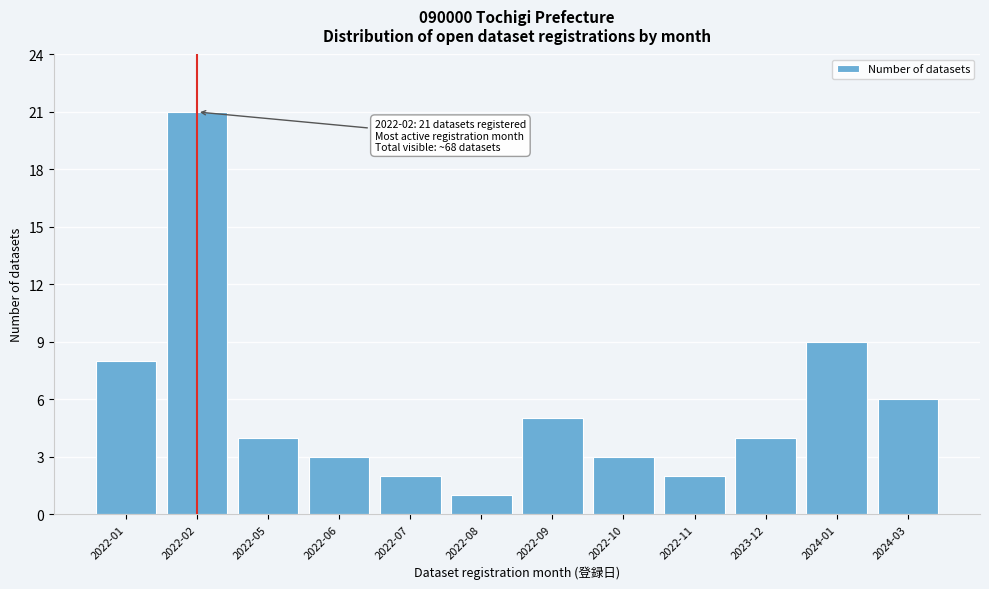

Reading left to right, list all the values displayed in this chart.

2022-01=8	2022-02=21	2022-05=4	2022-06=3	2022-07=2	2022-08=1	2022-09=5	2022-10=3	2022-11=2	2023-12=4	2024-01=9	2024-03=6